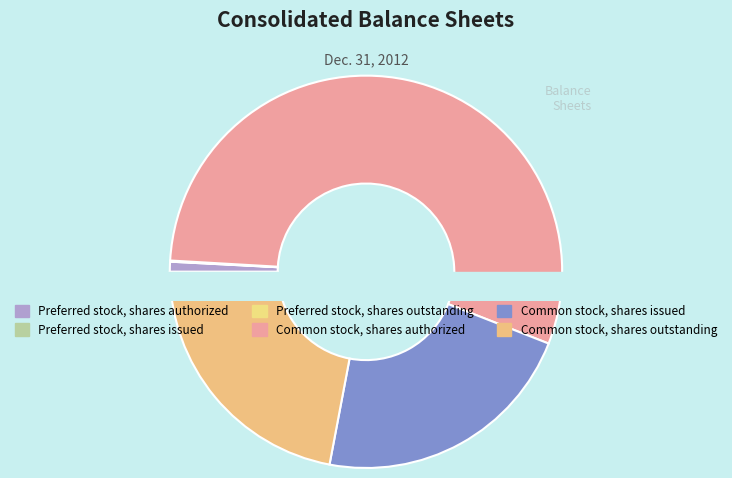

Which has a higher value, Preferred stock, shares issued or Common stock, shares authorized?

Common stock, shares authorized